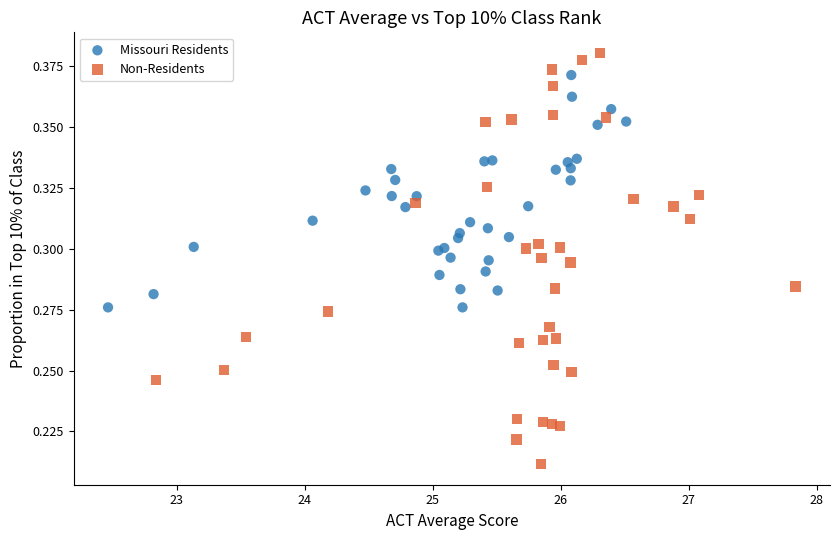

What are all the series names shown in the legend?

Missouri Residents, Non-Residents